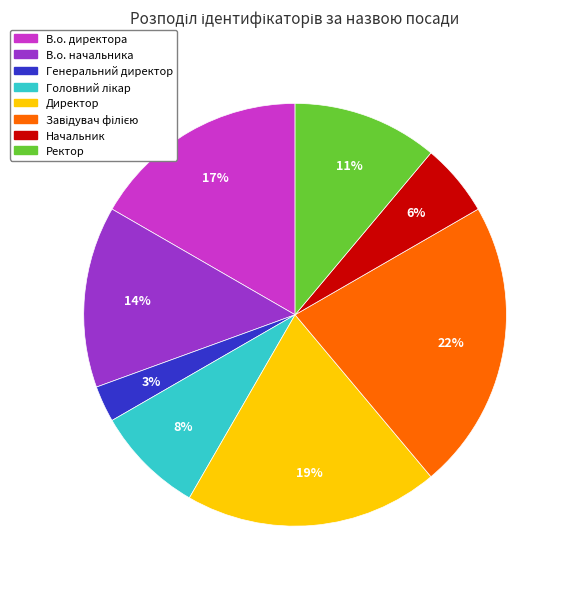

To the nearest percent, what is the average slice percentage?

12%